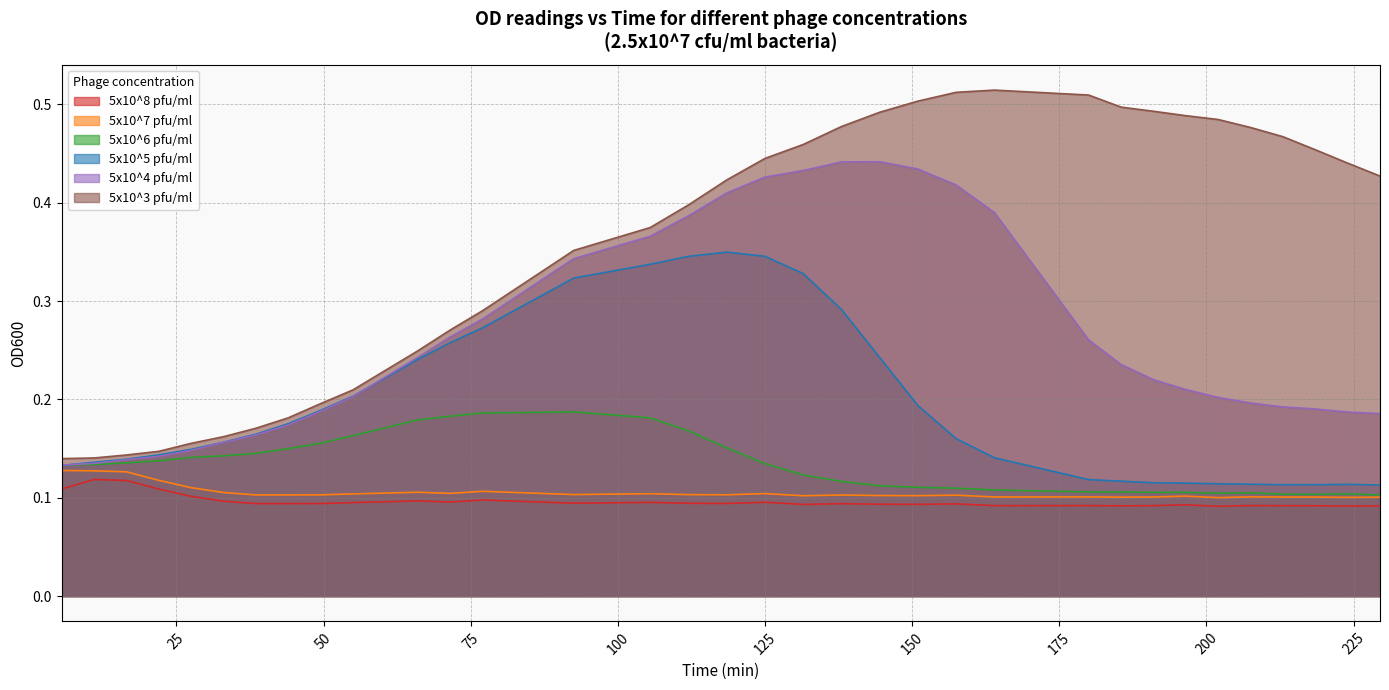

Rank the series by their maximum value, from highest to lowest.

5x10^3 pfu/ml, 5x10^4 pfu/ml, 5x10^5 pfu/ml, 5x10^6 pfu/ml, 5x10^7 pfu/ml, 5x10^8 pfu/ml